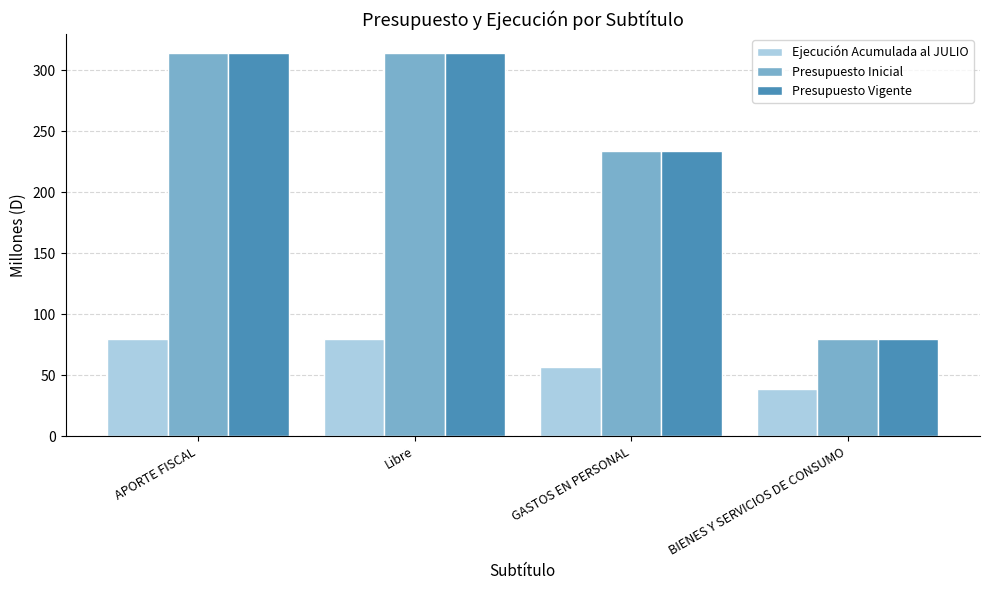

What is the average value of the Presupuesto Inicial series?

236